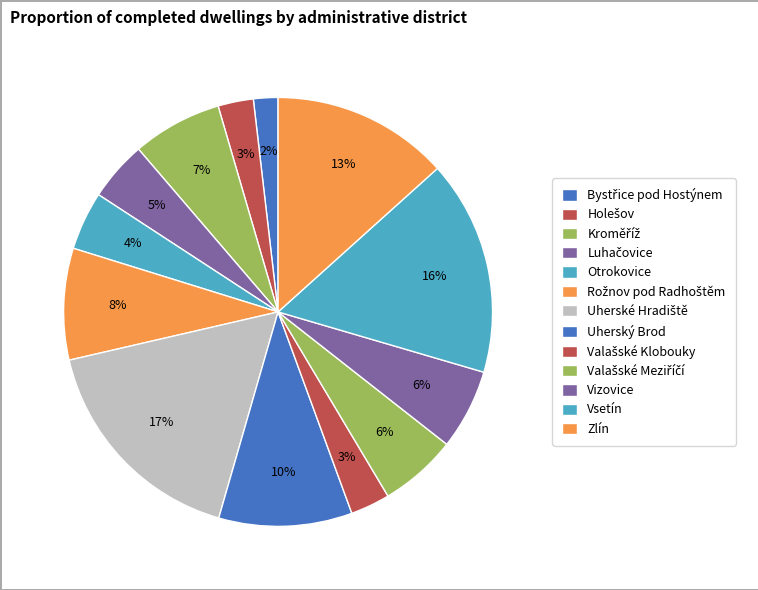

True or false: Luhačovice accounts for 5% of the total.

True